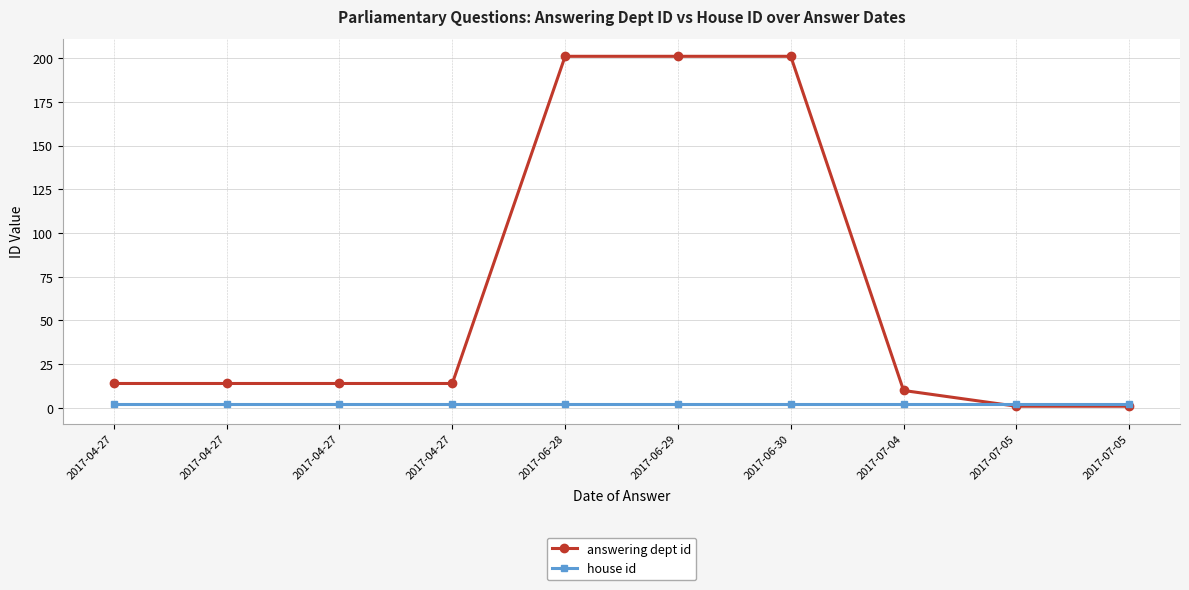

At which label does answering dept id first exceed 14?

2017-06-28